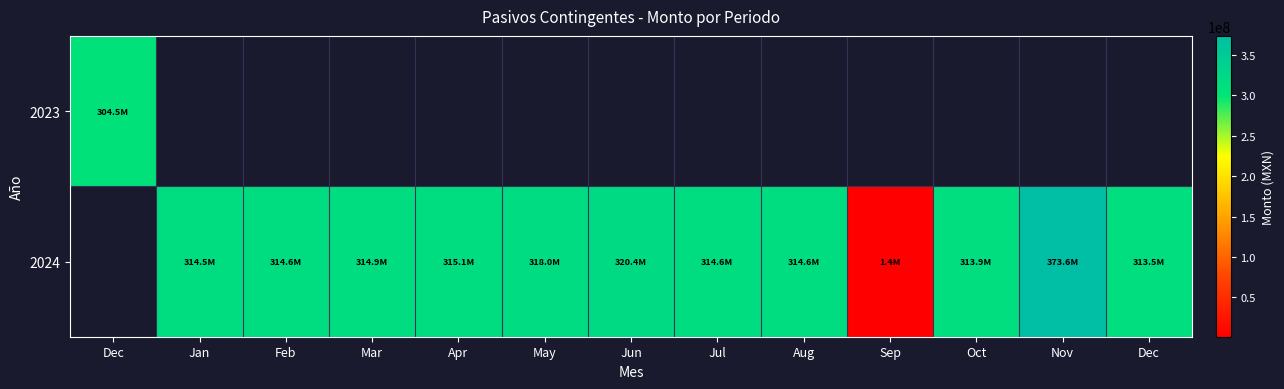

Rank the series by their maximum value, from lowest to highest.

2023, 2024